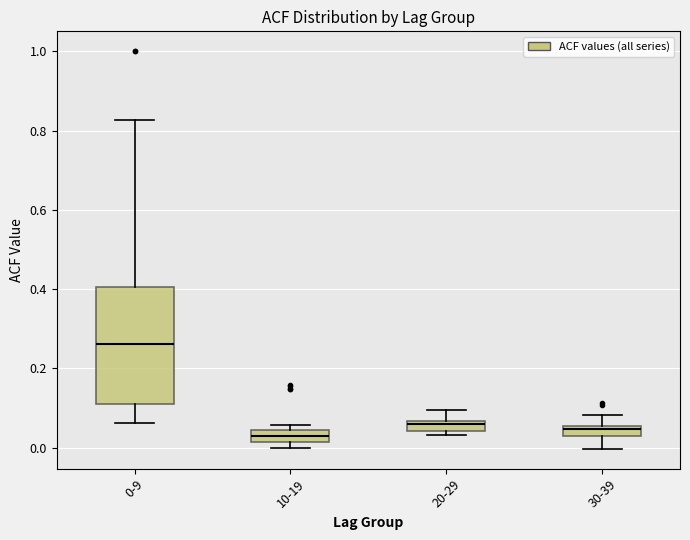

Which box is the tallest, from its lower edge to its upper edge?

0-9